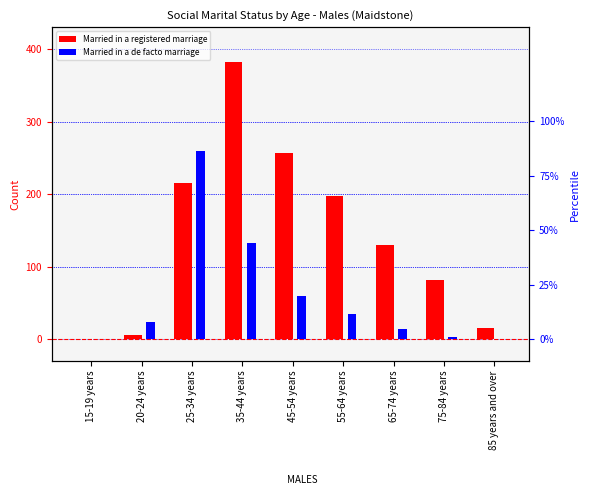

What is the value of the Married in a de facto marriage bar at the 5th from the left?

60